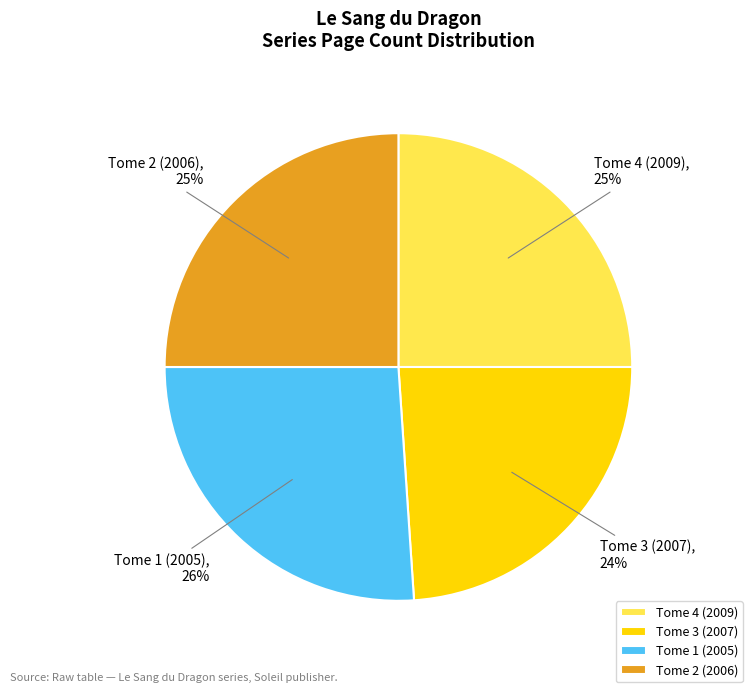

What is the largest slice in the pie chart?

Tome 1 (2005)